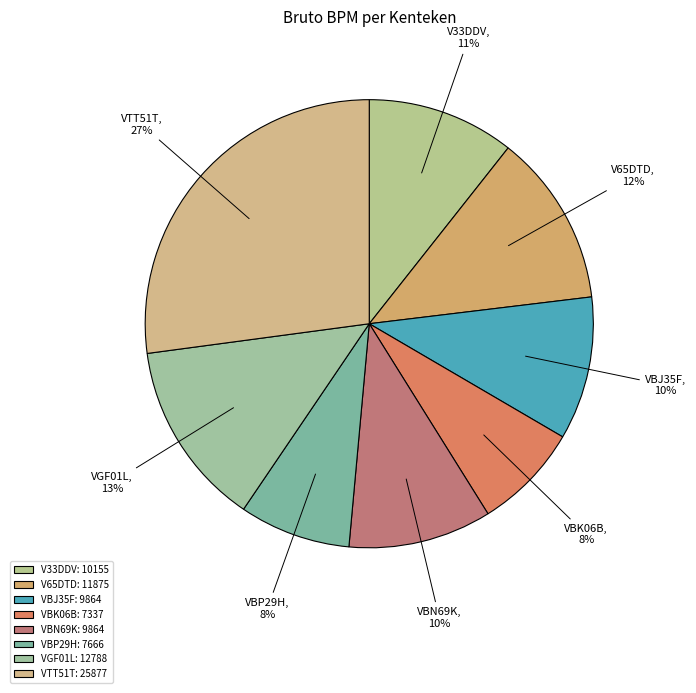

To the nearest percent, what is the difference between the largest and smallest slice percentages?

19%